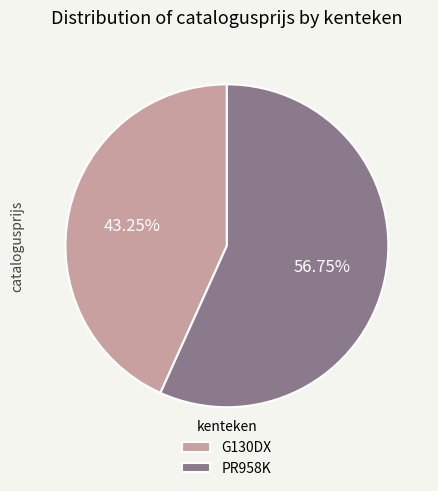

What is the ratio of the value at PR958K to the value at G130DX?

1.3